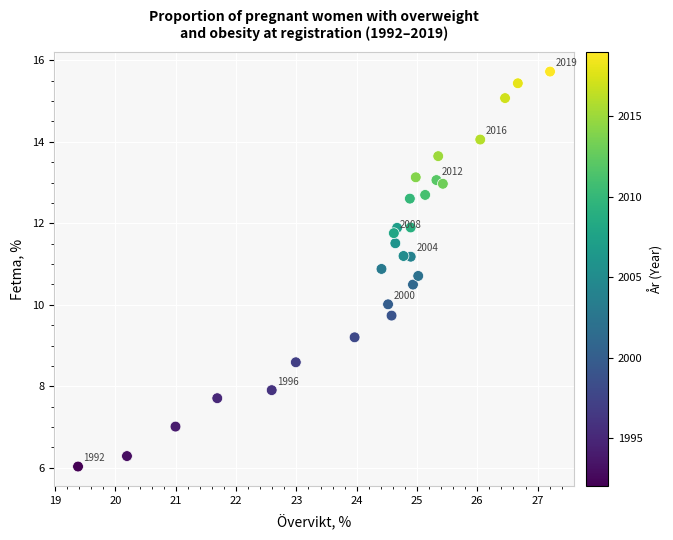

What is the range of X values (max minus min)?

7.8